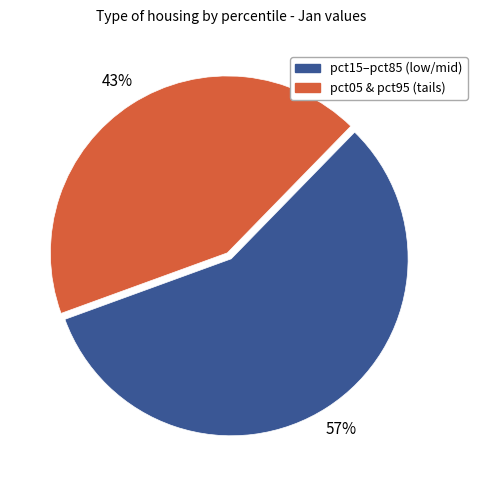

Is there a majority slice in this chart?

Yes